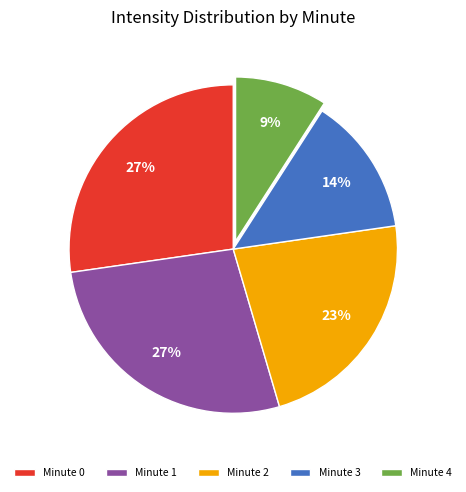

To the nearest percent, what is the combined percentage of Minute 2 and Minute 0?

50%